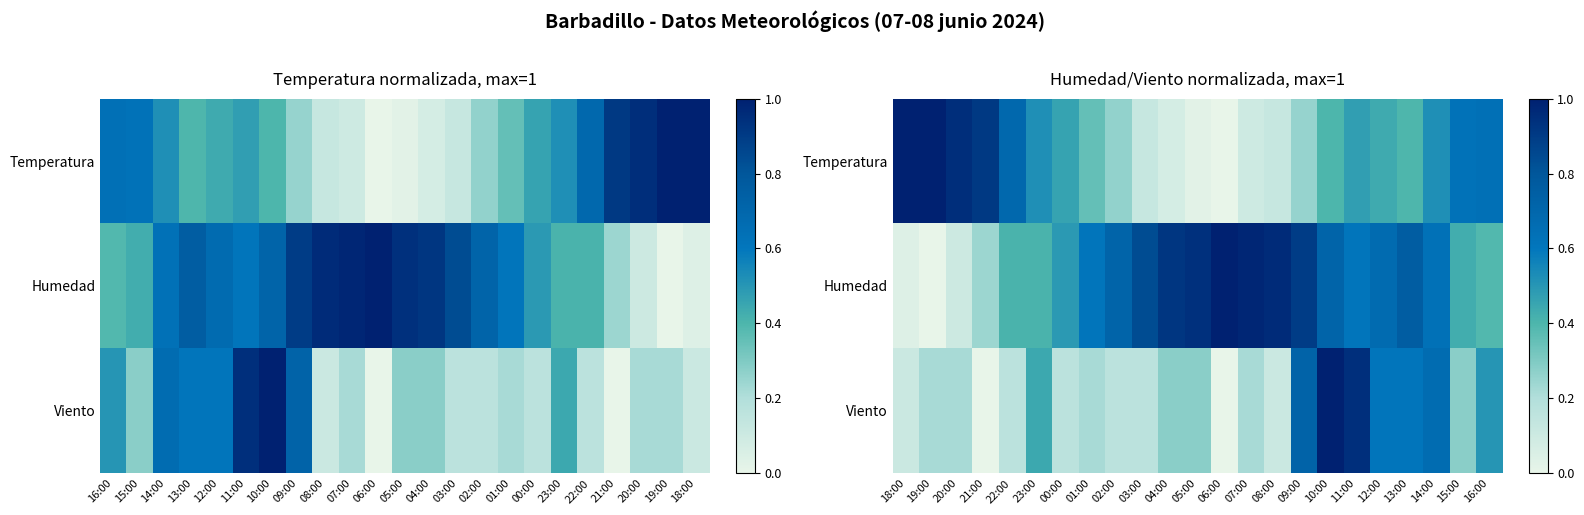

The Humedad series shows 0.1 at 21:00. True or false?

False